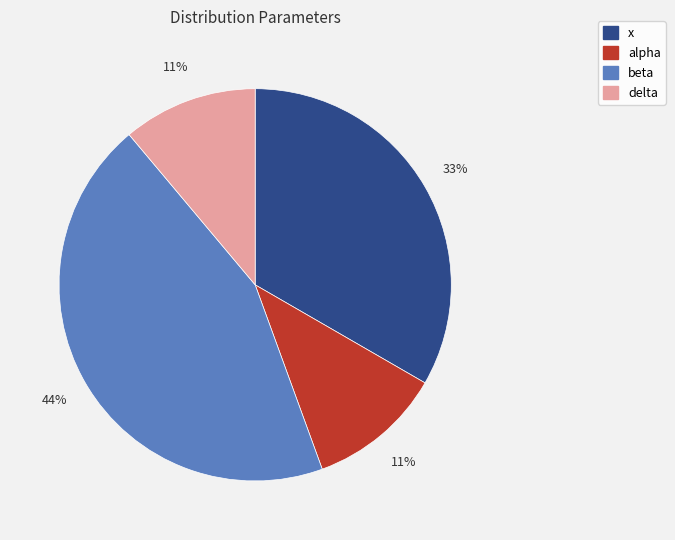

To the nearest percent, what portion does delta represent?

11%